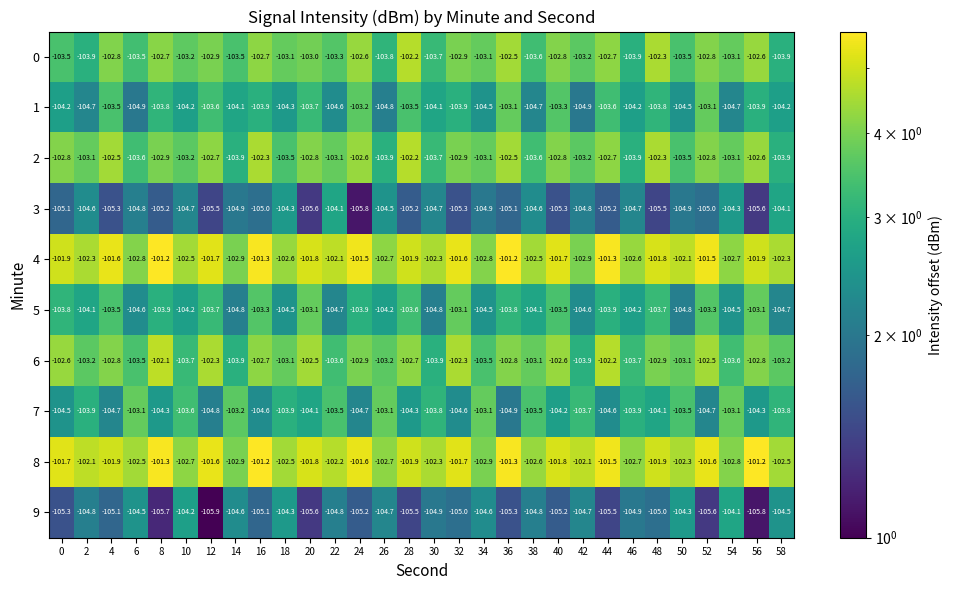

What is the difference between the highest and lowest values at 46?

2.3